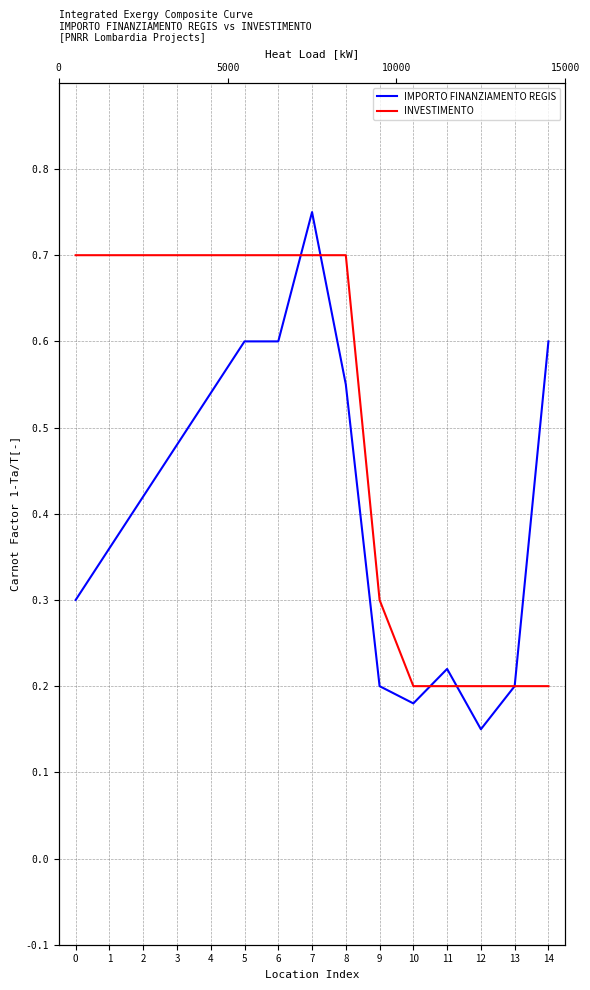

Reading left to right, extract all data points from this chart.

IMPORTO FINANZIAMENTO REGIS: 0=0.3	1=0.4	2=0.4	3=0.5	4=0.5	5=0.6	6=0.6	7=0.8	8=0.6	9=0.2	10=0.2	11=0.2	12=0.1	13=0.2	14=0.6
INVESTIMENTO: 0=0.7	1=0.7	2=0.7	3=0.7	4=0.7	5=0.7	6=0.7	7=0.7	8=0.7	9=0.3	10=0.2	11=0.2	12=0.2	13=0.2	14=0.2